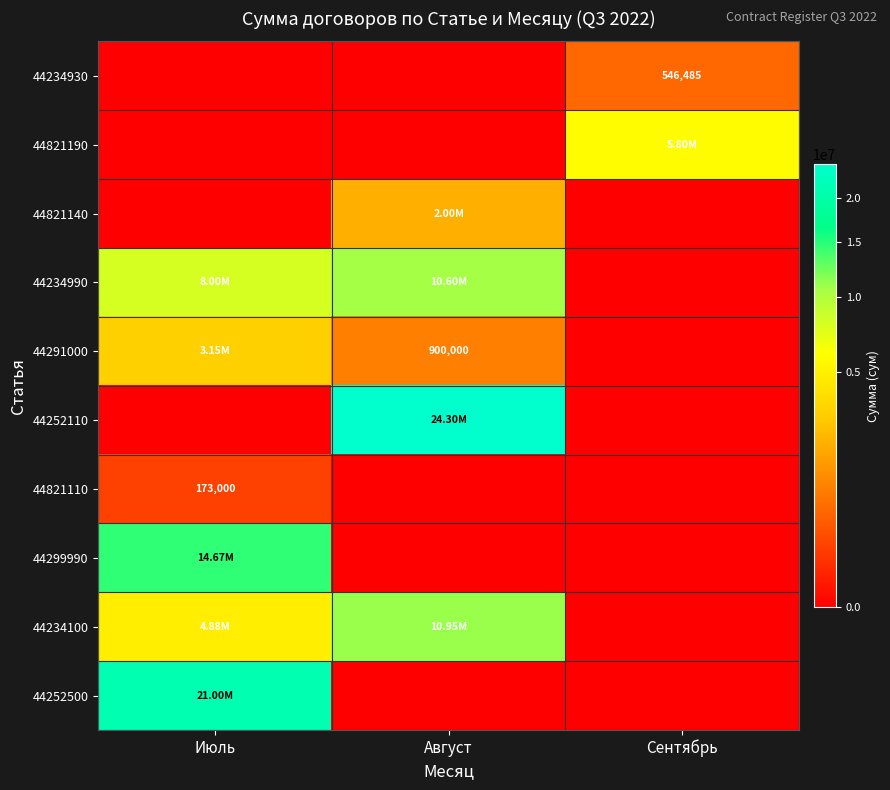

Rank the series at Сентябрь from lowest to highest value.

44821140, 44234990, 44291000, 44252110, 44821110, 44299990, 44234100, 44252500, 44234930, 44821190